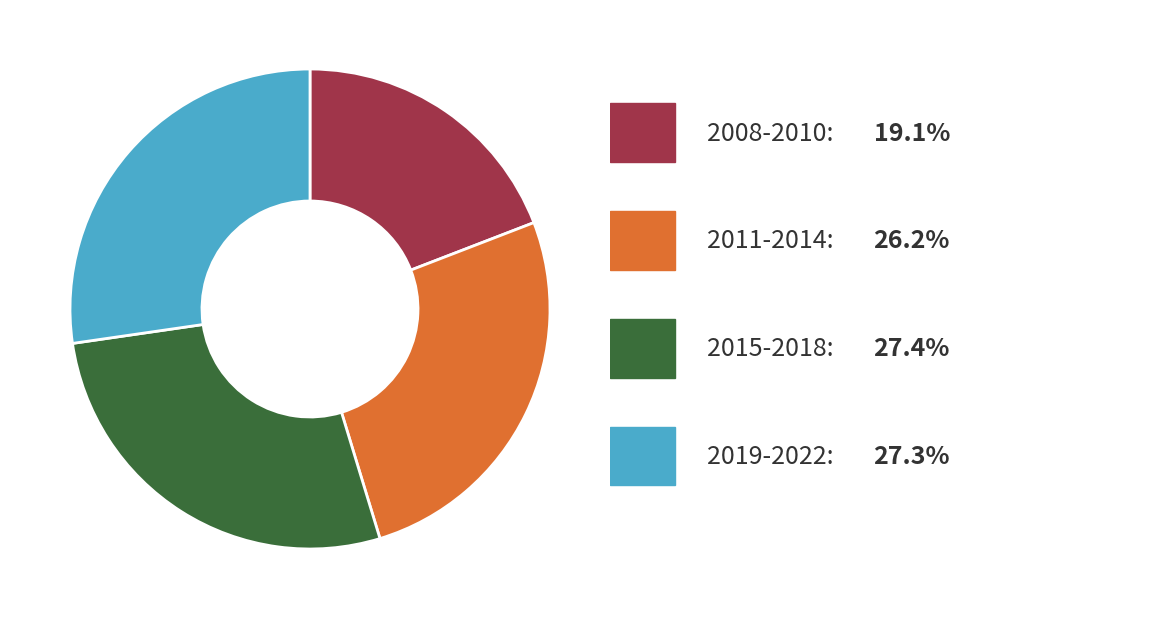

Is there any slice that represents more than half of the pie?

No